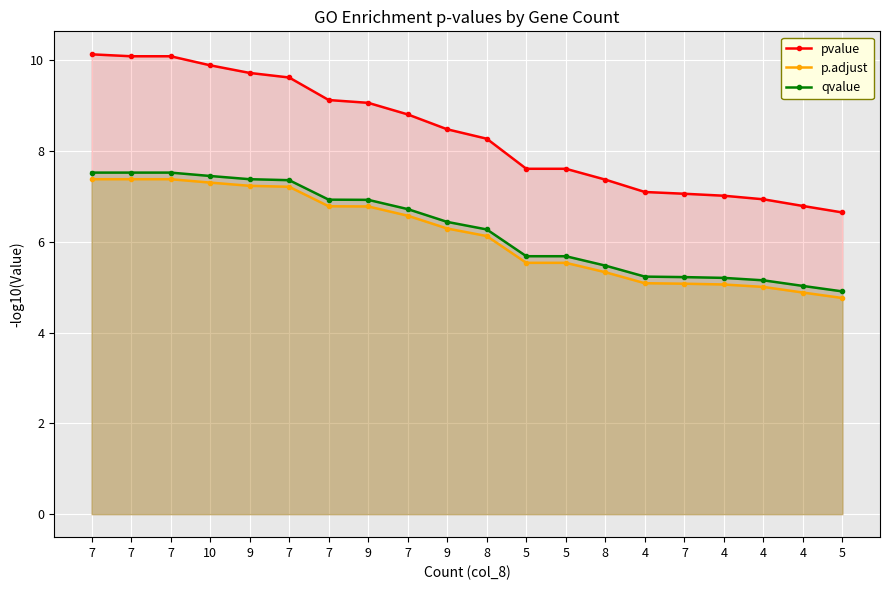

True or false: p.adjust and qvalue cross at least once.

False